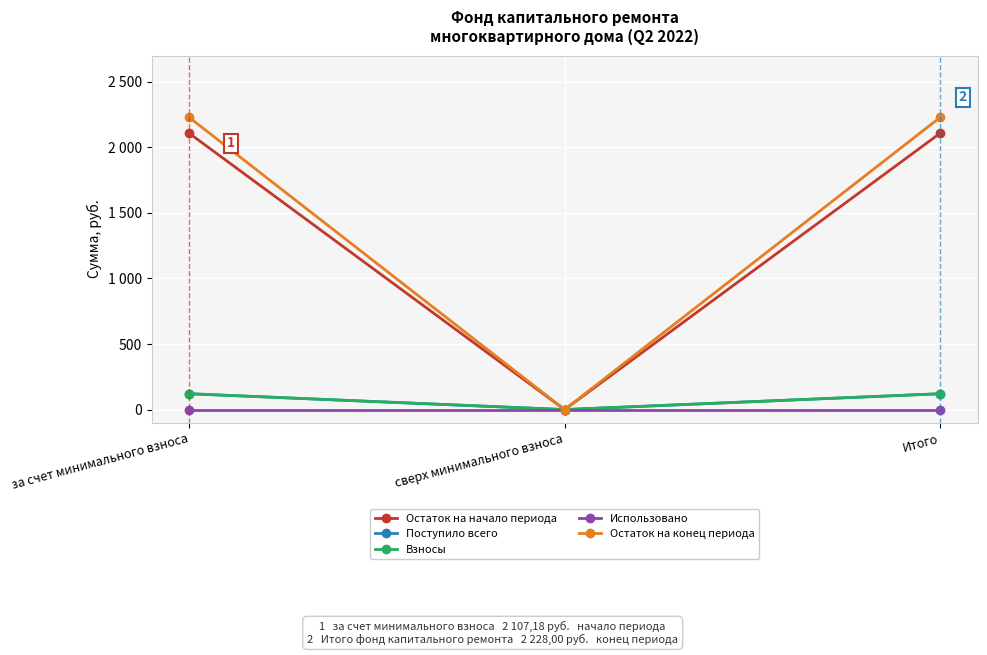

Which has a higher value, сверх минимального взноса or Итого?

Итого